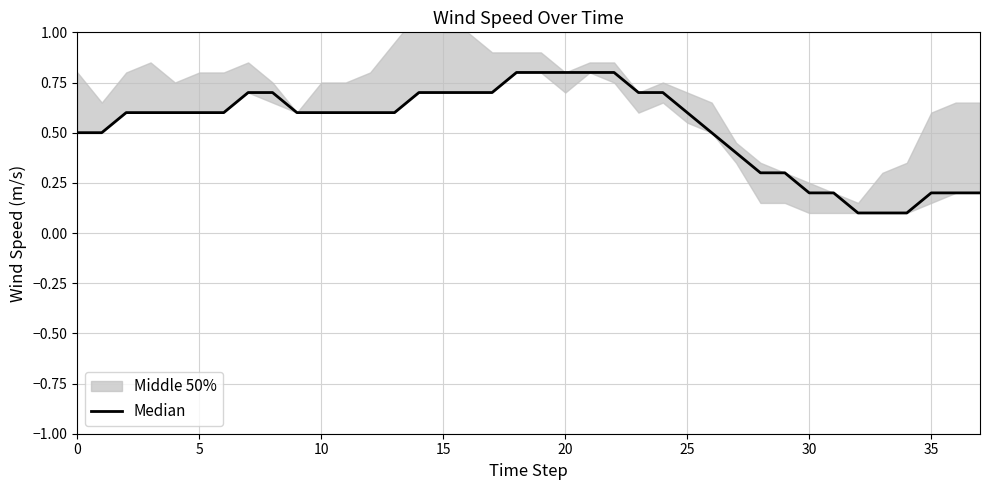

What is the approximate value at 16?

0.7